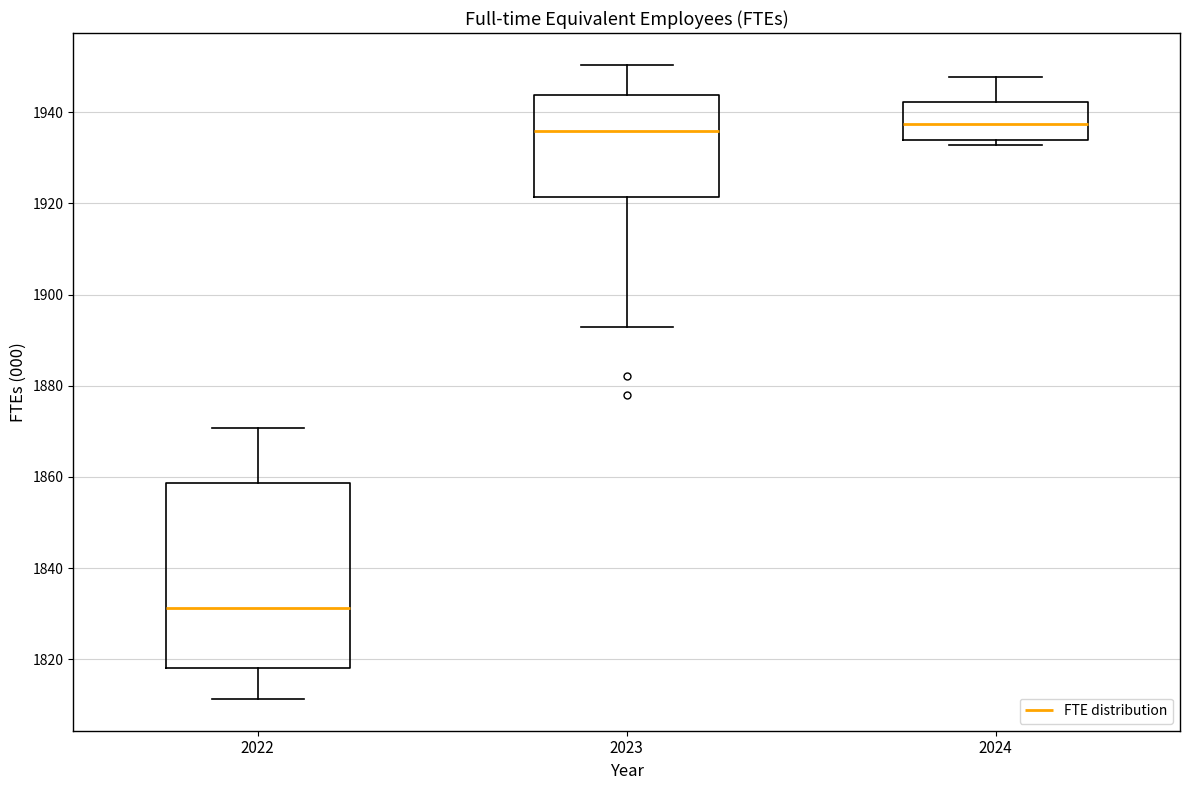

Reading left to right, transcribe this box plot: for each box, give where its median line is, the range the box spans, and where its two whiskers end, as read against the y-axis. The values are not printed on the chart, so give them approximately, as read against the axis.

2022: median 1832, box 1818 to 1858, whiskers 1812 to 1870
2023: median 1936, box 1922 to 1944, whiskers 1892 to 1950
2024: median 1938, box 1934 to 1942, whiskers 1932 to 1948